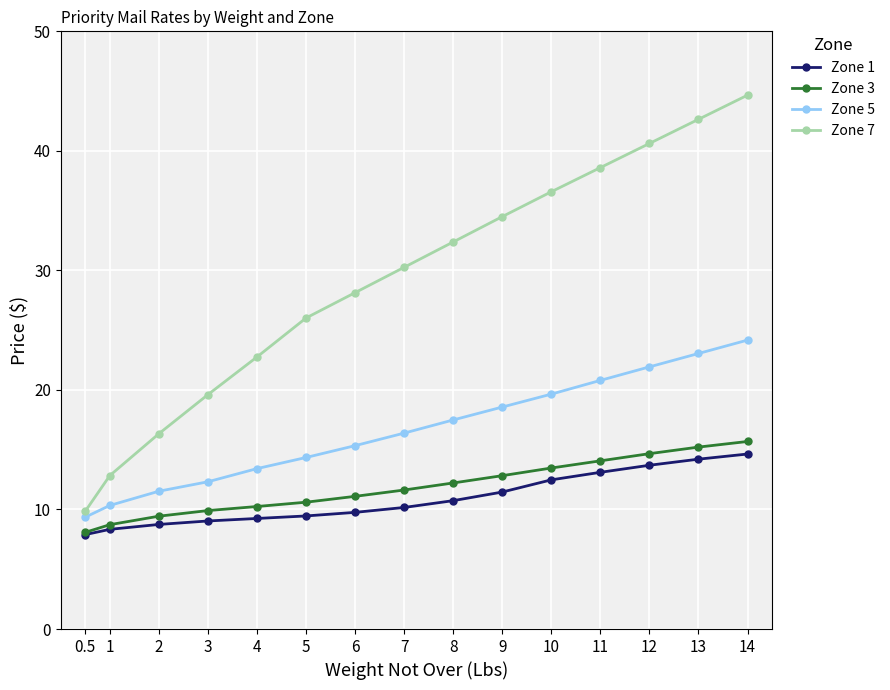

Is the value of Zone 7 at 12 greater than the value of Zone 1 at 8?

Yes